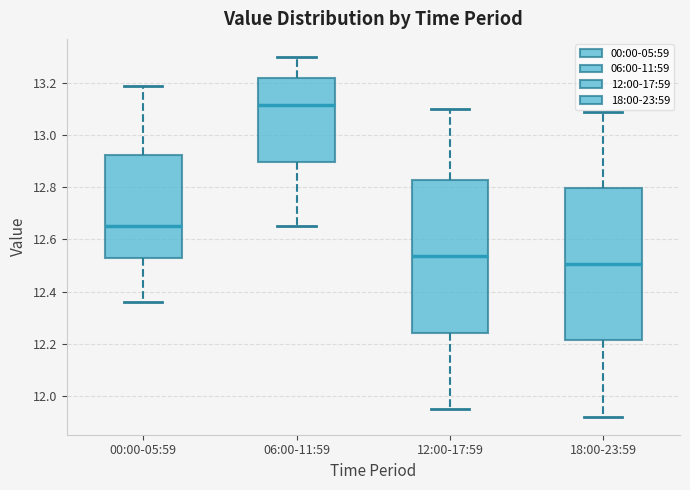

Where does the lower whisker of the box for 00:00-05:59 end on the y-axis? The values are not printed on the chart, so give them approximately, as read against the axis.

12.36